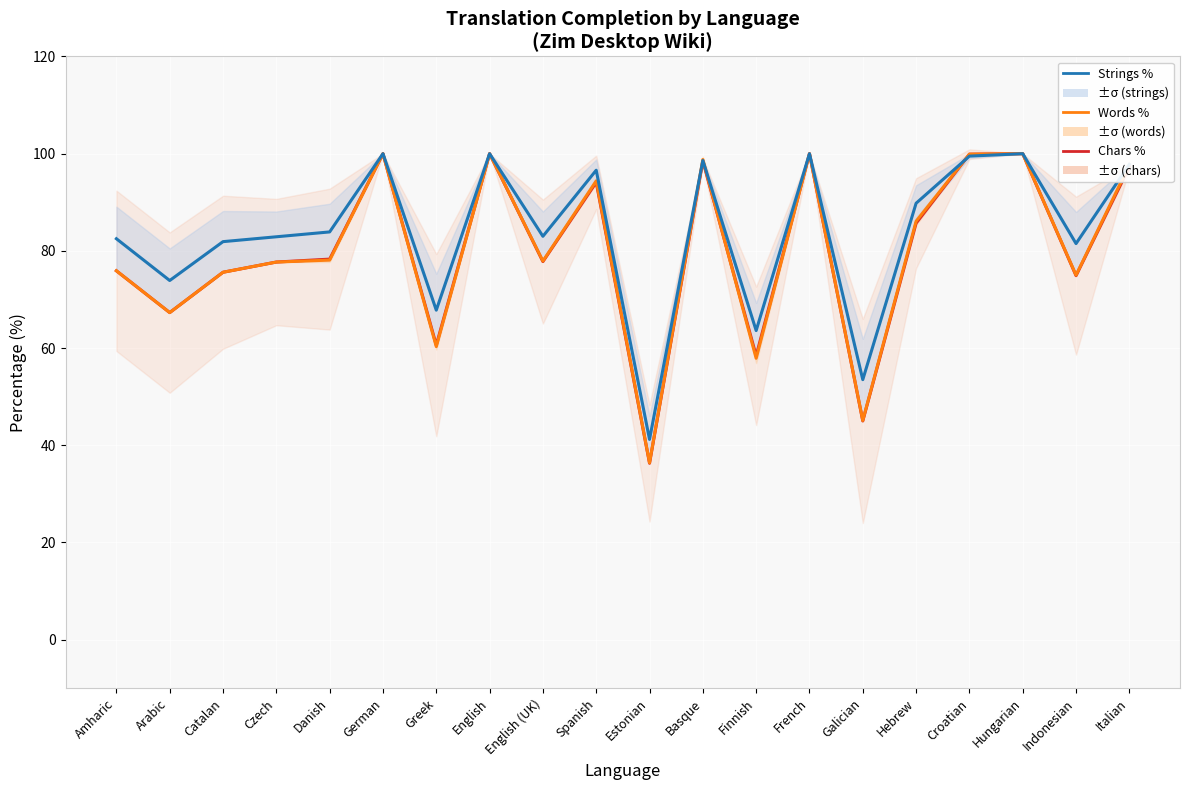

Is it true that Strings % equals 100.0 at German?

True